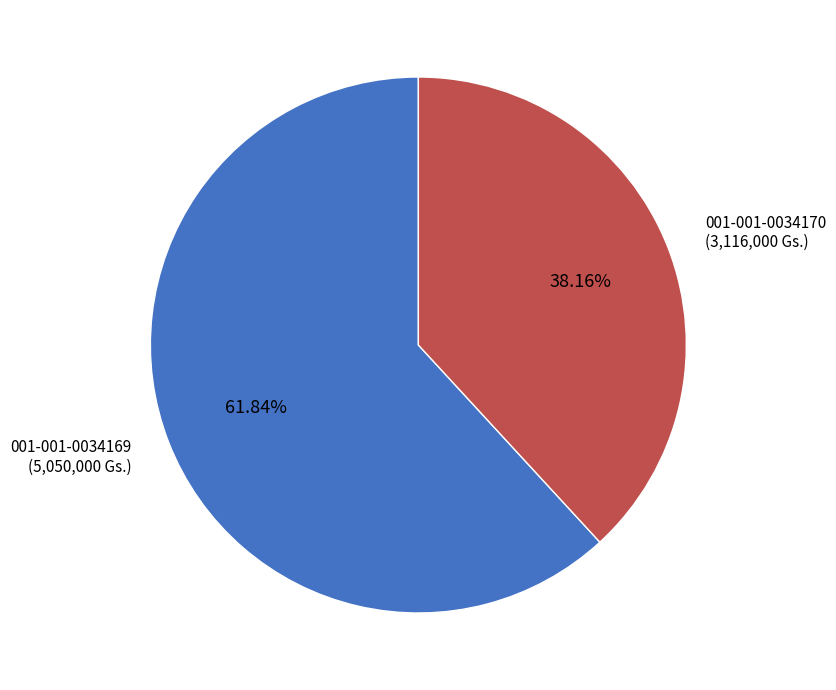

Is there any slice that represents more than half of the pie?

Yes